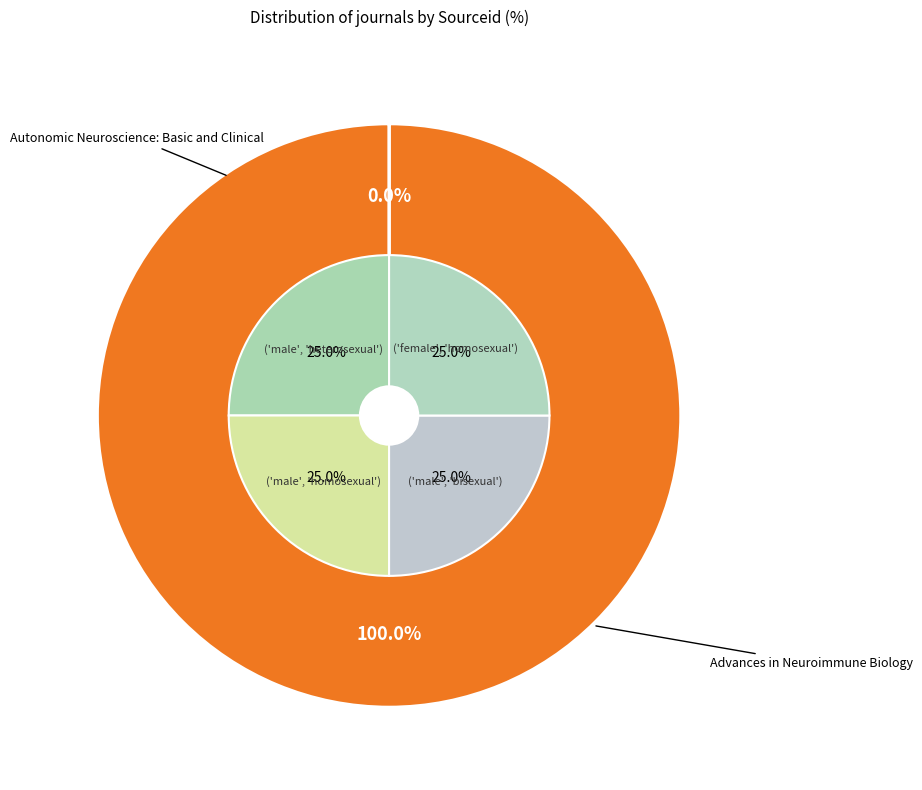

Which slice is the largest?

Advances in Neuroimmune Biology